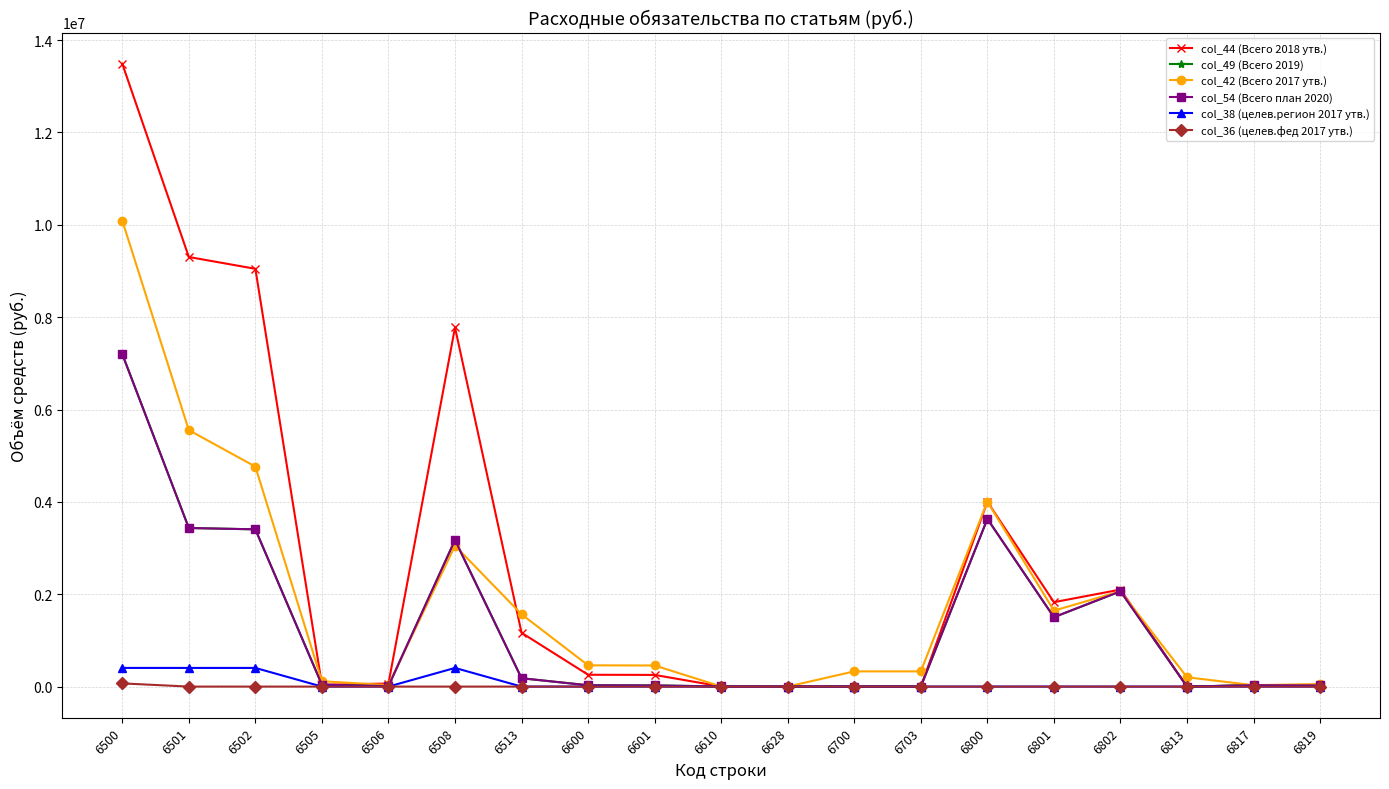

Is it true that col_42 (Всего 2017 утв.) equals 329400 at 6700?

True